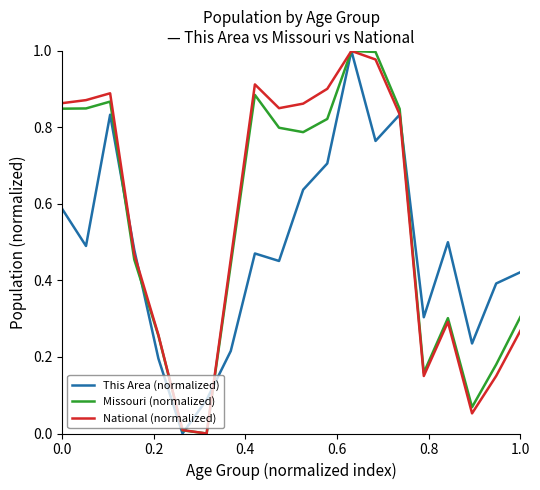

What is the total value across all series at 0.0?

2.3